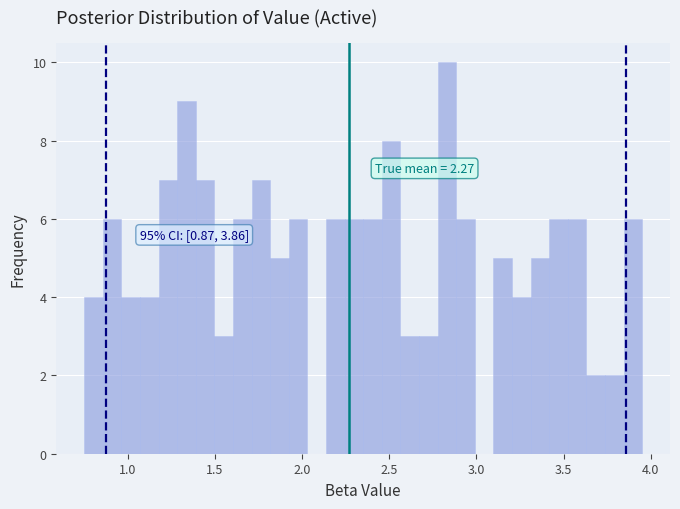

Around what value on the x-axis is the tallest bar? Give the approximate position of its centre, as read against the axis.

2.85